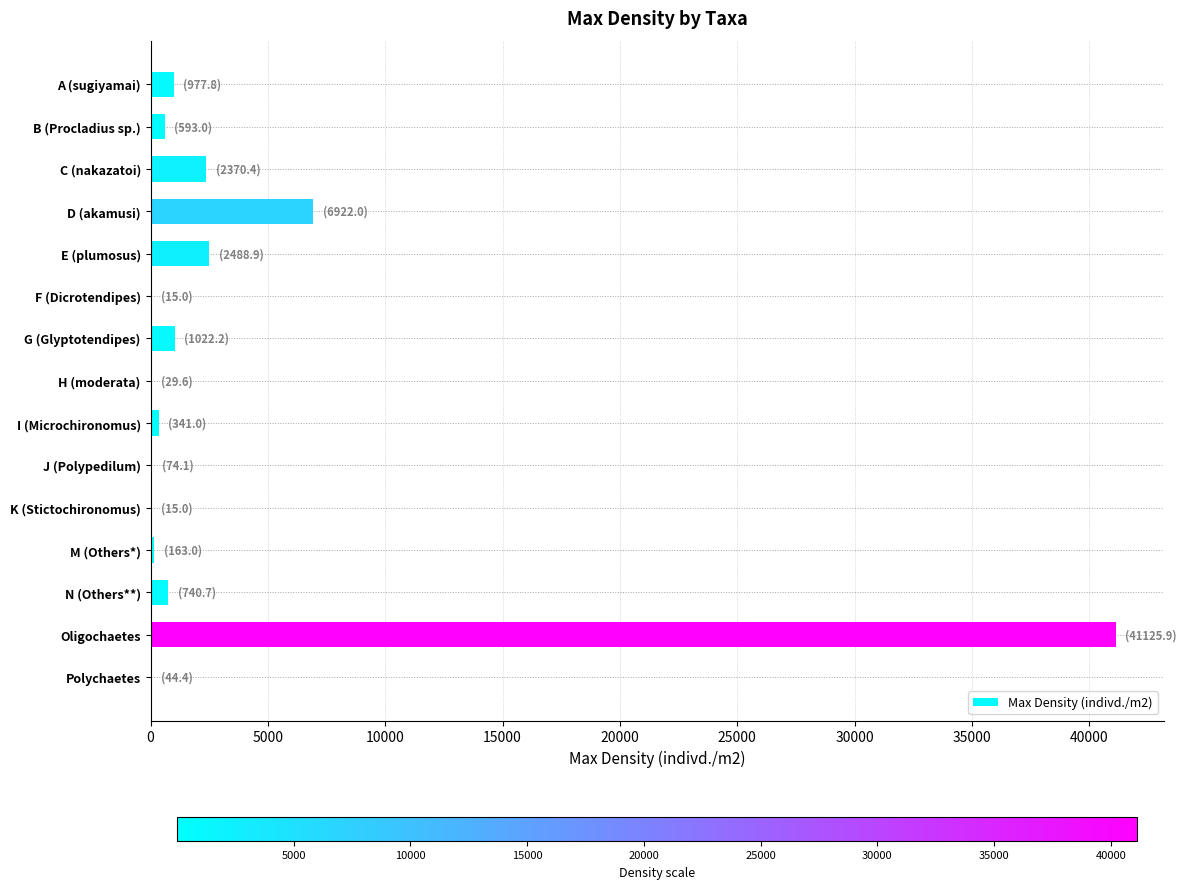

How many data points does each series have?

15